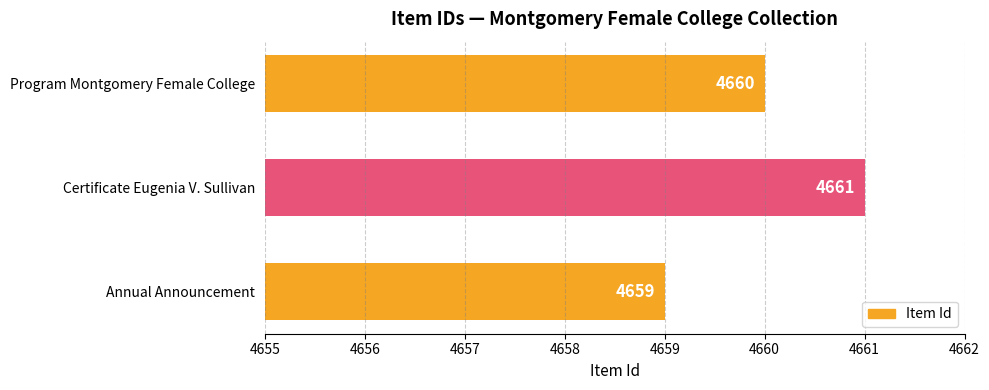

At which label is the value closest to 4660?

Program Montgomery Female College